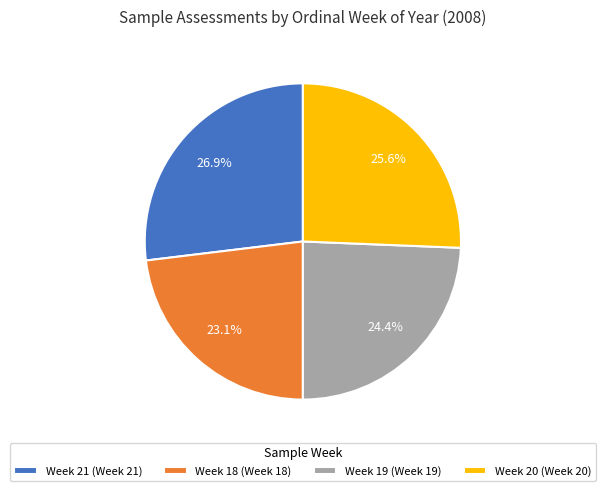

What portion of the pie excludes Week 18?

76.9%